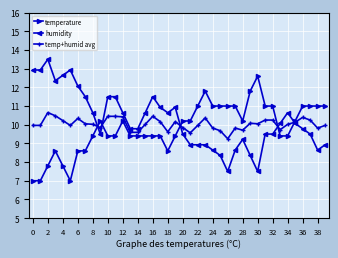

Which series has the largest total across all categories?

humidity